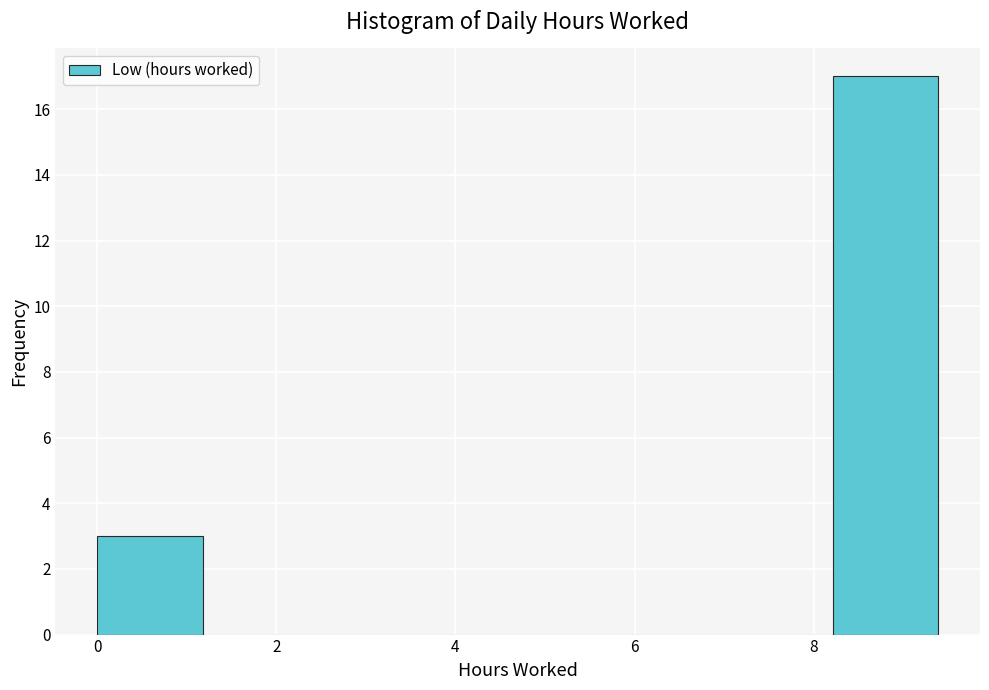

Reading left to right, transcribe this chart: for each bar, give the range it covers on the x-axis and its height. Neither the bar edges nor the heights are printed on the chart, so give them approximately, as read against the axes.

0.0 to 1.2: 3
1.2 to 2.4: 0
2.4 to 3.6: 0
3.6 to 4.6: 0
4.6 to 5.8: 0
5.8 to 7.0: 0
7.0 to 8.2: 0
8.2 to 9.4: 17